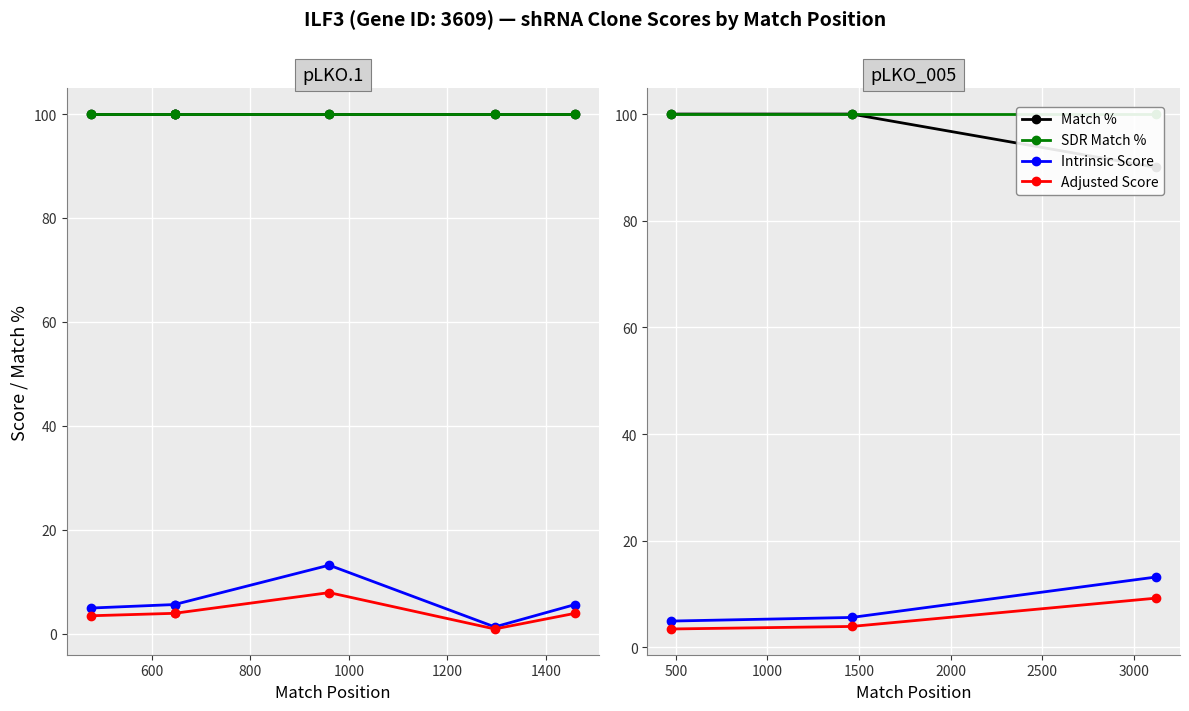

Which series has the largest range (max minus min)?

Match %